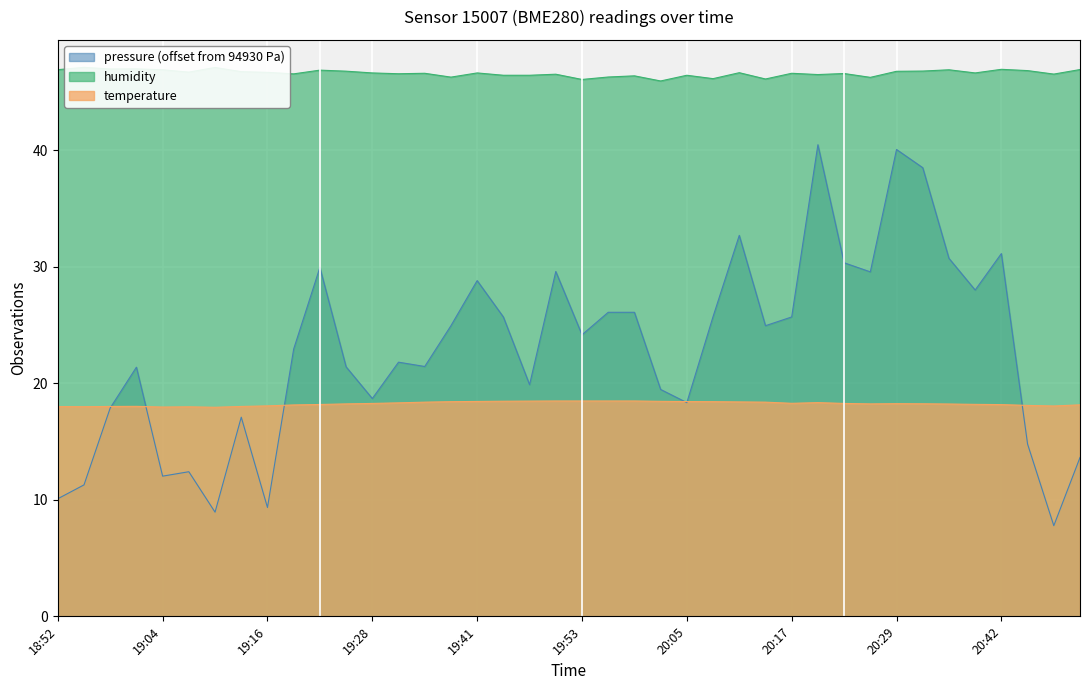

What position from the left is 19:22?

11